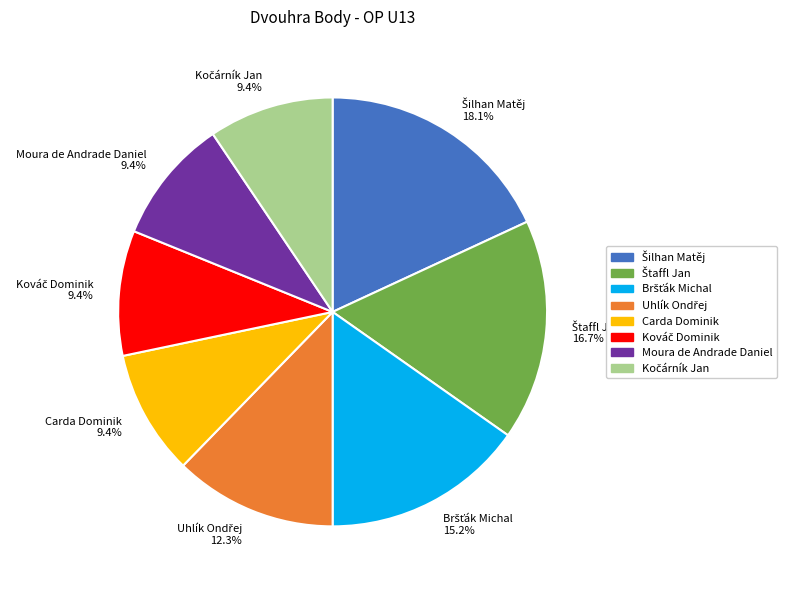

What percentage is NOT represented by Moura de Andrade Daniel 9.4%?

90.6%